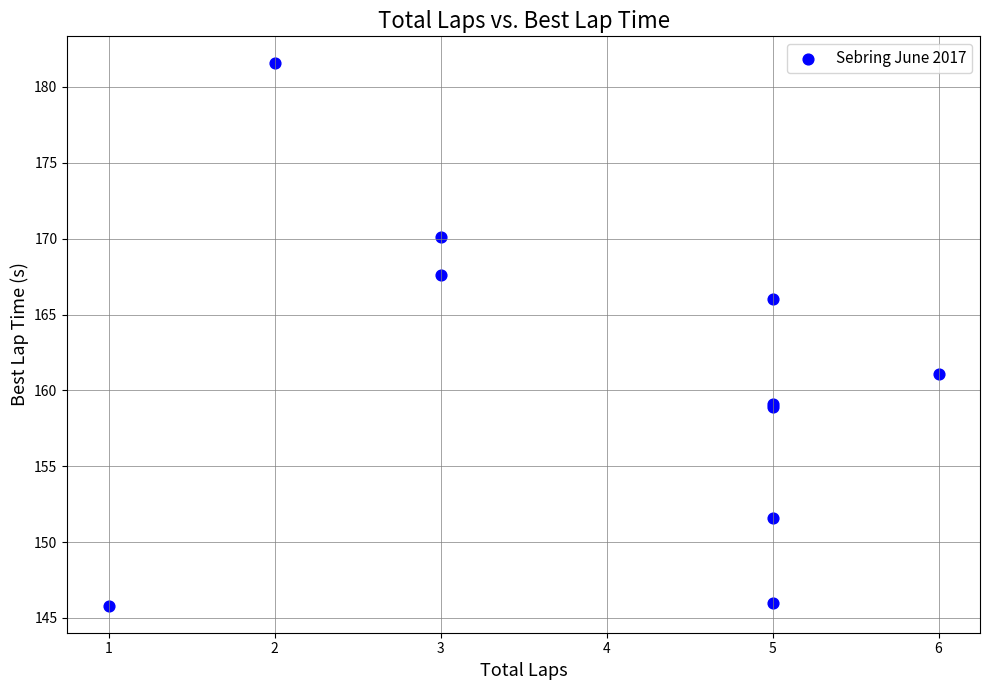

What Y value in the scatter plot is closest to 163?

161.1